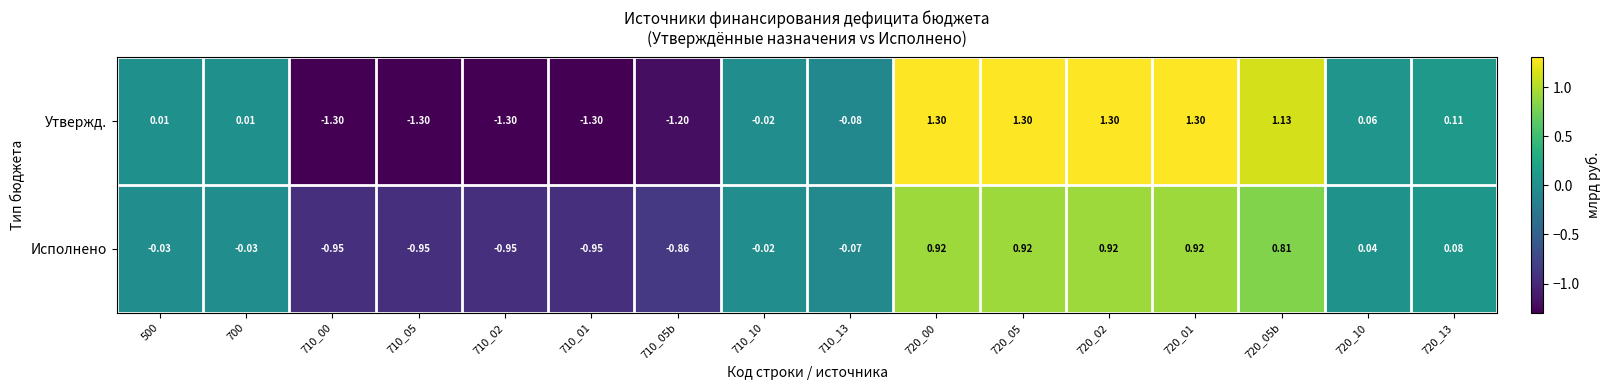

At how many categories does at least one series exceed 1?

5